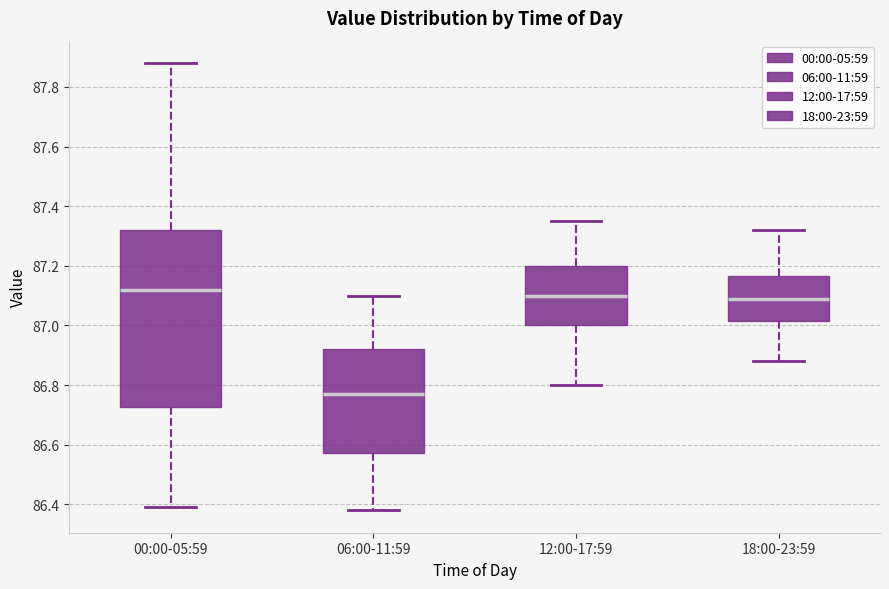

Which box has the highest median line?

00:00-05:59